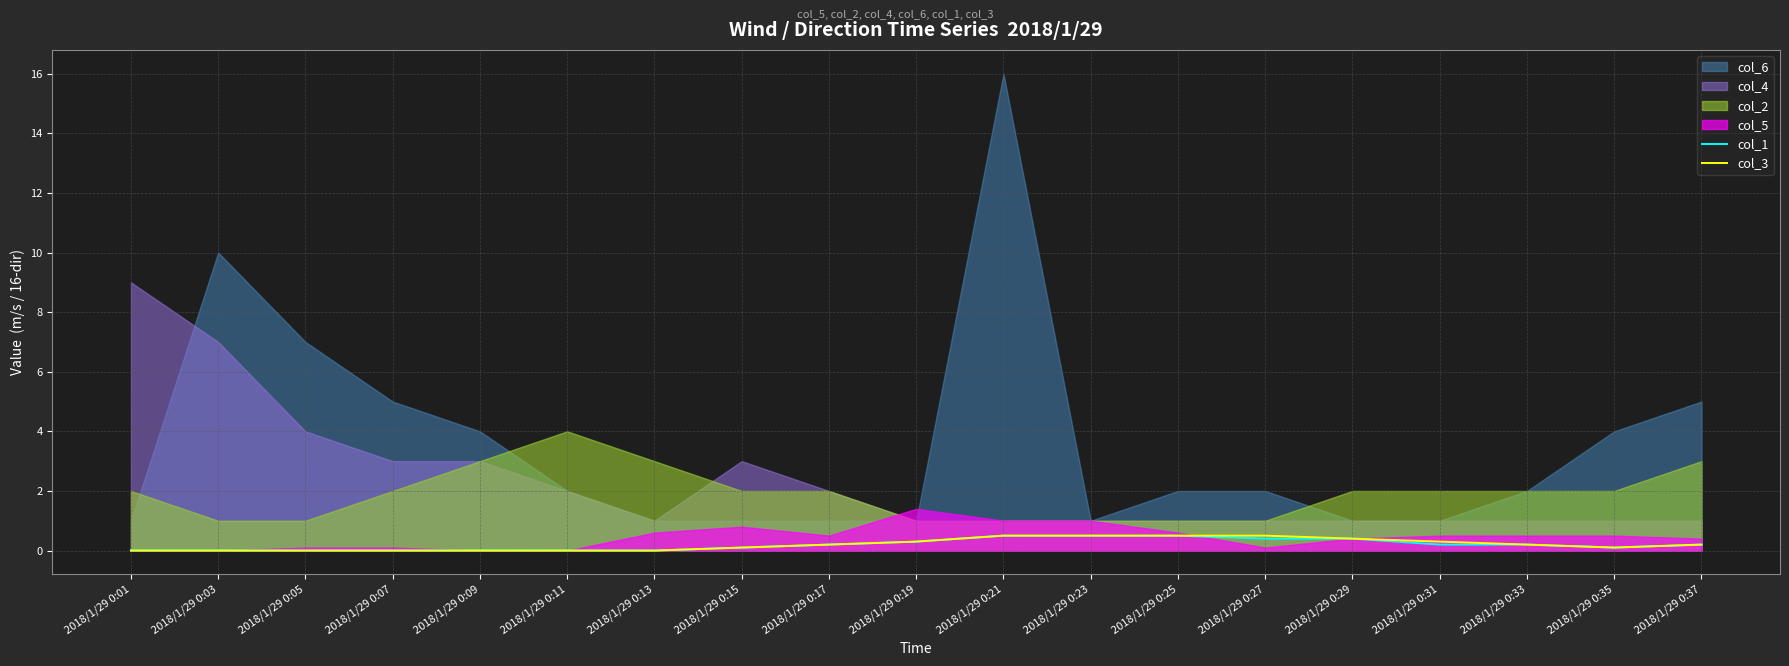

What is the maximum value for col_3?

0.5